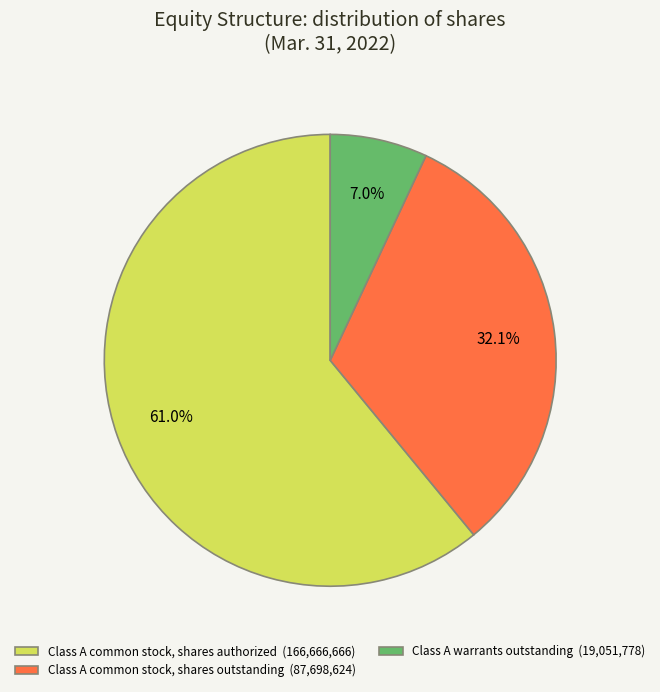

Rank the categories by value from lowest to highest.

Class A warrants outstanding (19,051,778), Class A common stock, shares outstanding (87,698,624), Class A common stock, shares authorized (166,666,666)